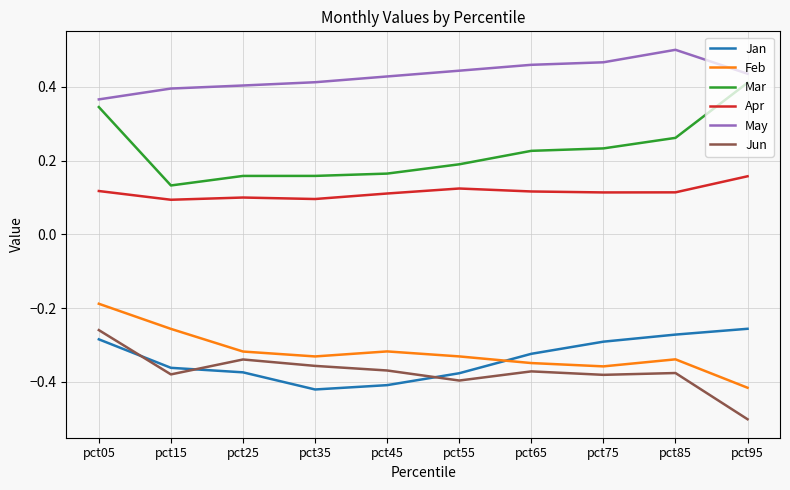

Is this an area chart (filled region under the line)?

No